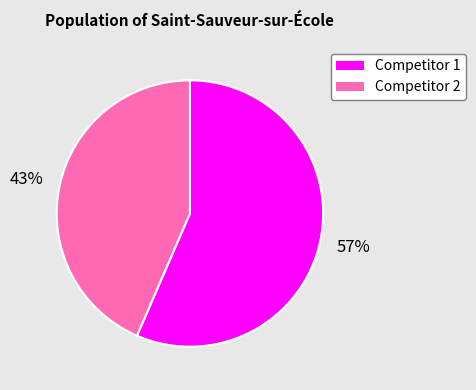

What percentage is the Competitor 2 slice, to the nearest percent?

43%